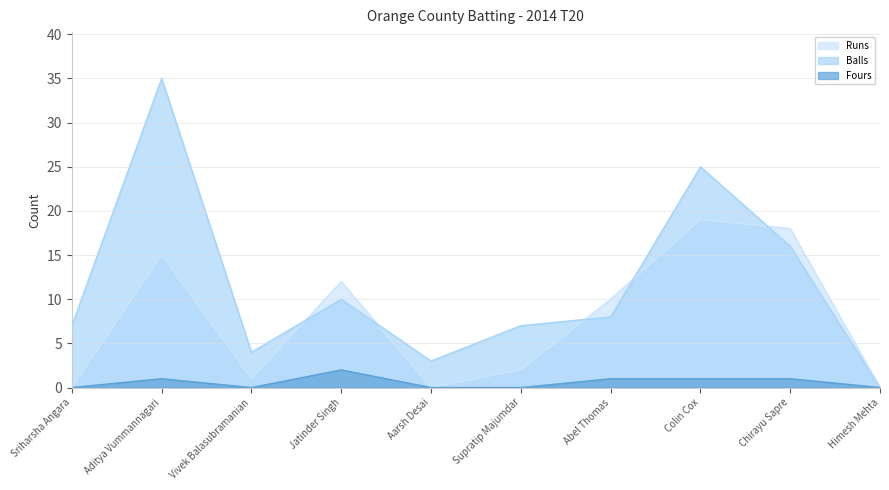

Where is the first local maximum for Runs?

Aditya Vummannagari